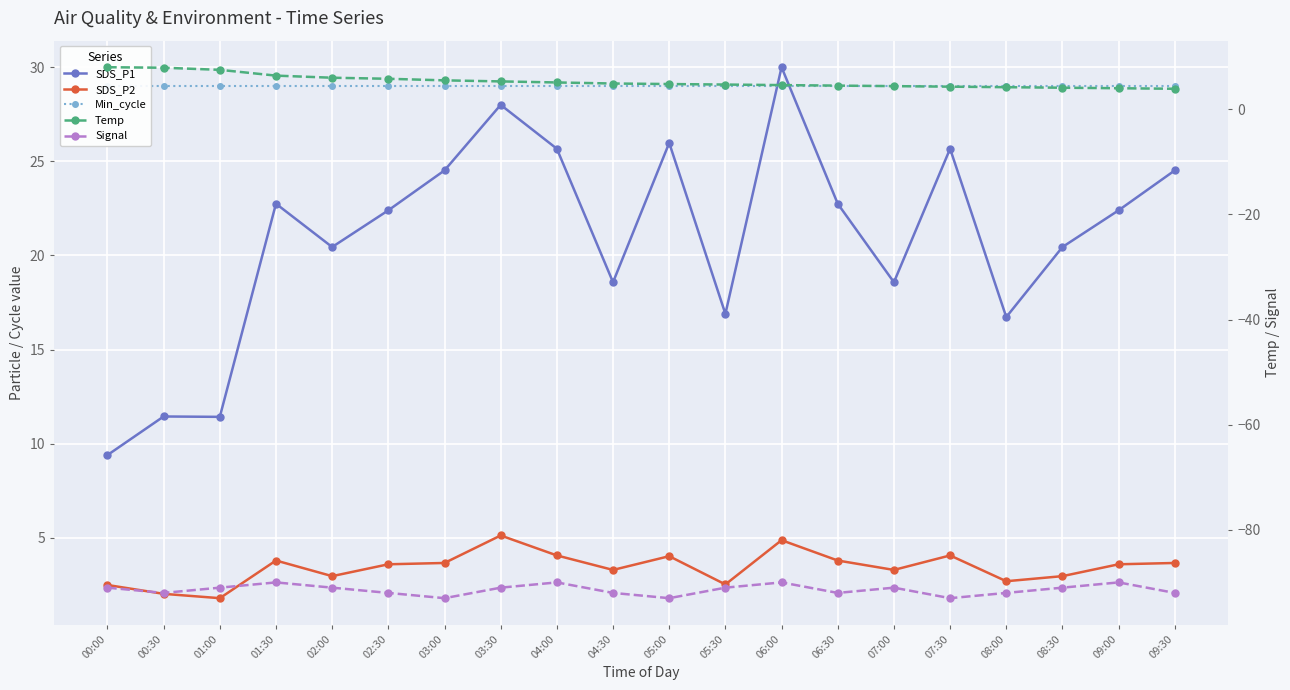

True or false: SDS_P2 and Signal cross at least once.

False